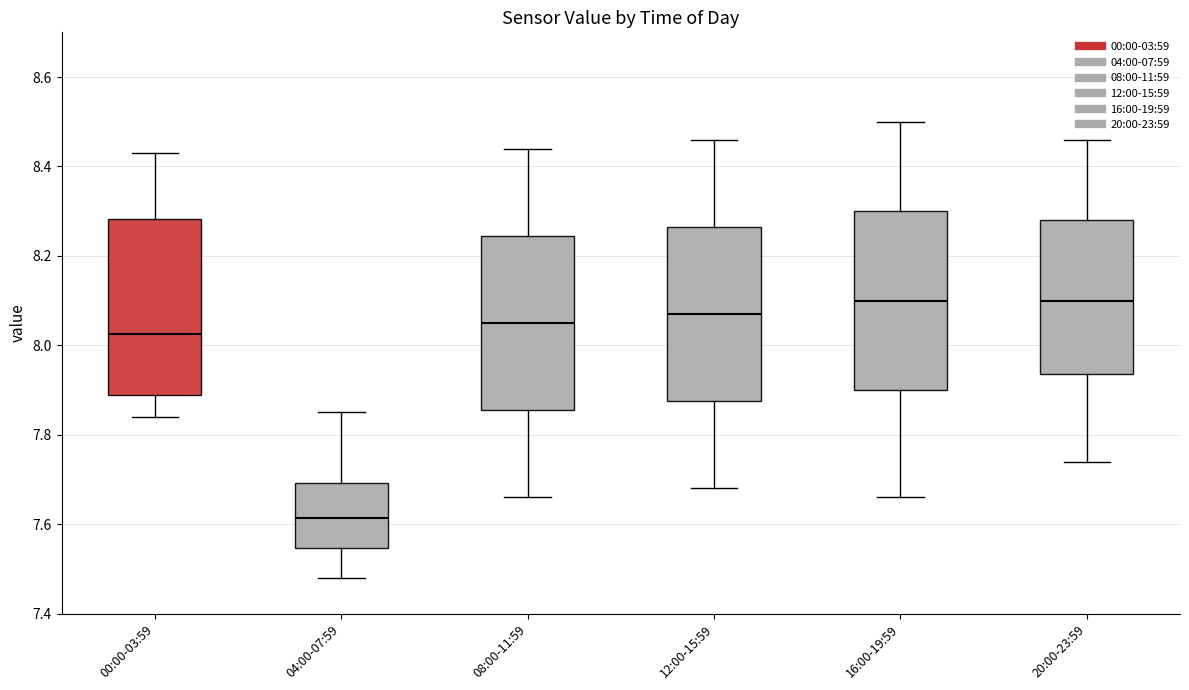

Reading left to right, transcribe this box plot: for each box, give where its median line is, the range the box spans, and where its two whiskers end, as read against the y-axis. The values are not printed on the chart, so give them approximately, as read against the axis.

00:00-03:59: median 8.02, box 7.90 to 8.28, whiskers 7.84 to 8.44
04:00-07:59: median 7.62, box 7.54 to 7.70, whiskers 7.48 to 7.86
08:00-11:59: median 8.06, box 7.86 to 8.24, whiskers 7.66 to 8.44
12:00-15:59: median 8.08, box 7.88 to 8.26, whiskers 7.68 to 8.46
16:00-19:59: median 8.10, box 7.90 to 8.30, whiskers 7.66 to 8.50
20:00-23:59: median 8.10, box 7.94 to 8.28, whiskers 7.74 to 8.46